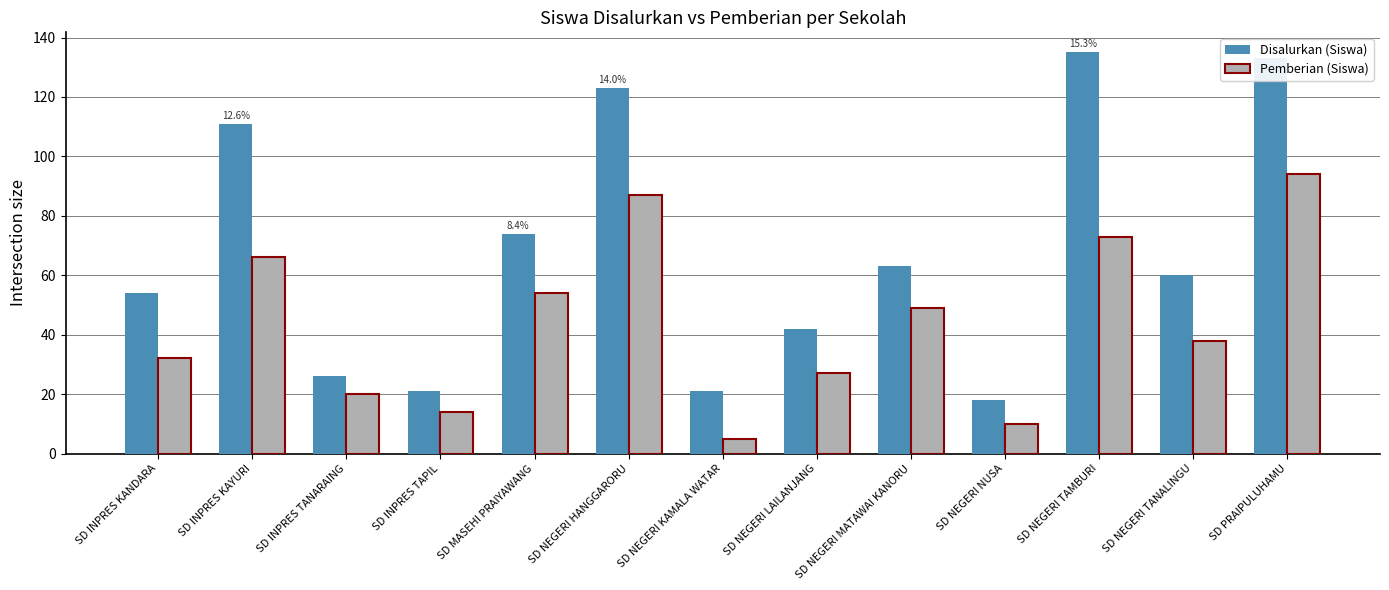

What position from the right is SD NEGERI TAMBURI?

3